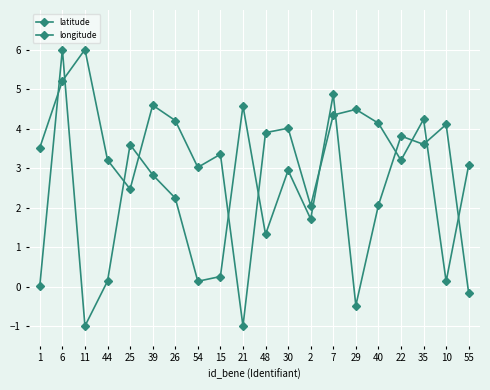

The value of longitude at 26 is 2.2. True or false?

True